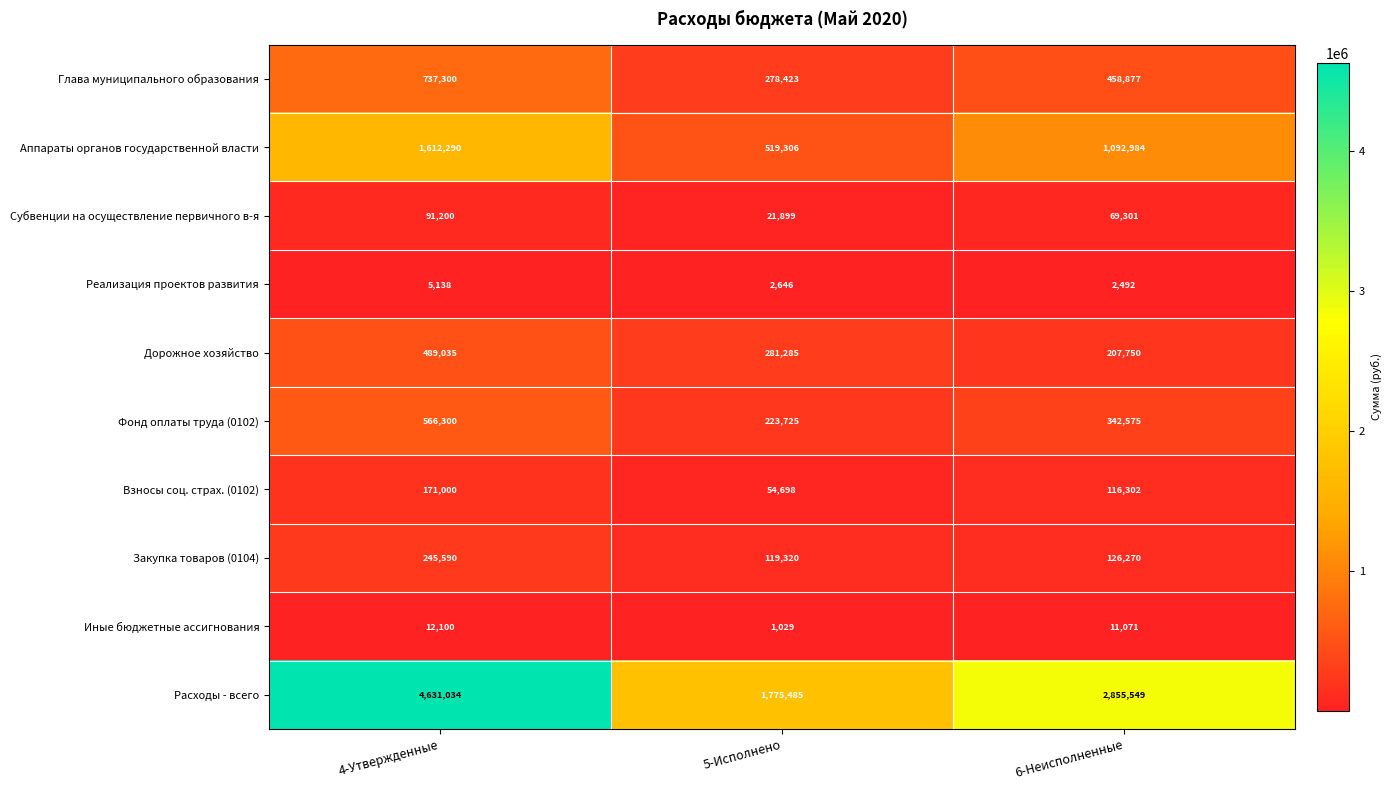

What is the spread (max minus min) of values at 5-Исполнено?

1774456